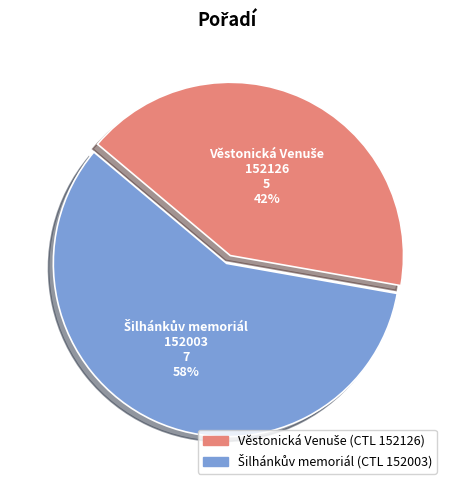

Is there a majority slice in this chart?

Yes